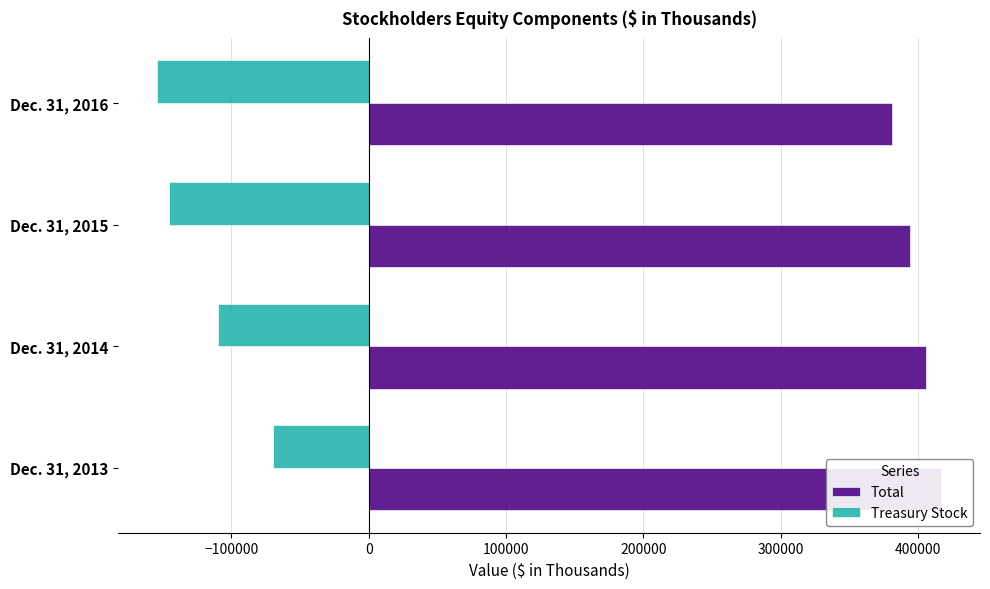

List the series in order of their peak value, lowest first.

Treasury Stock, Total